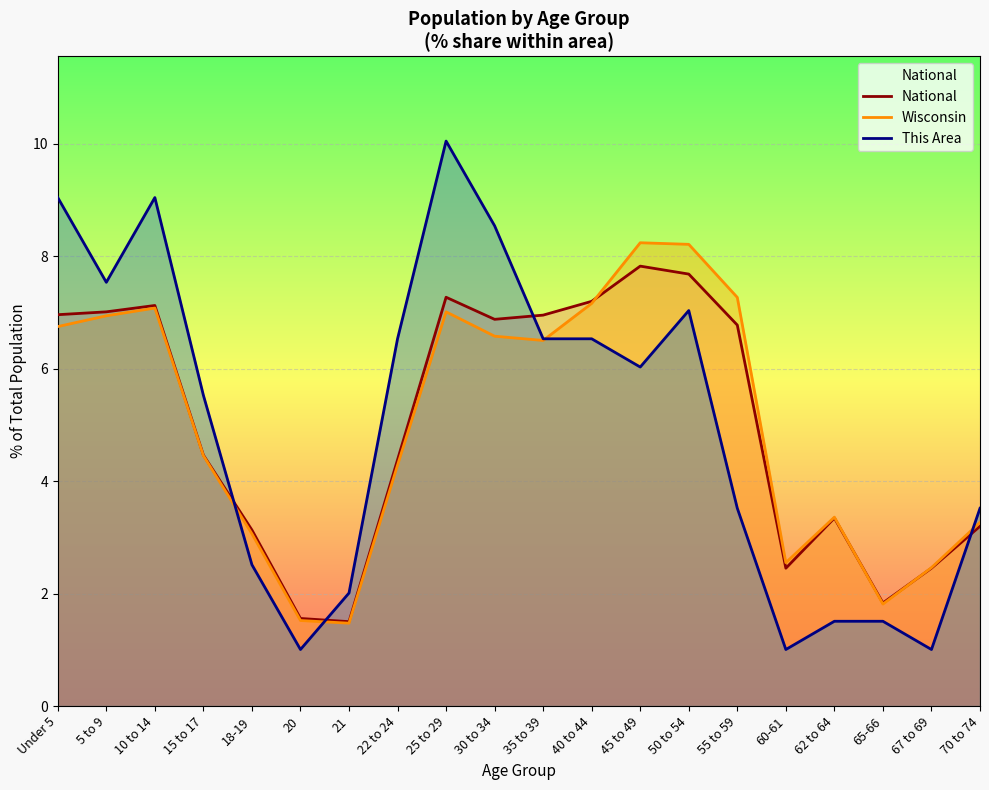

What is the highest value of the Wisconsin series?

8.2